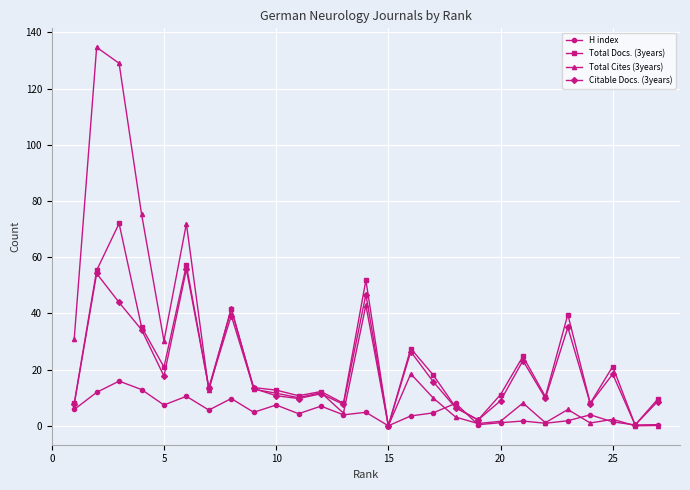

What is the value of the Total Docs. (3years) point at the 8th from the left?

41.4